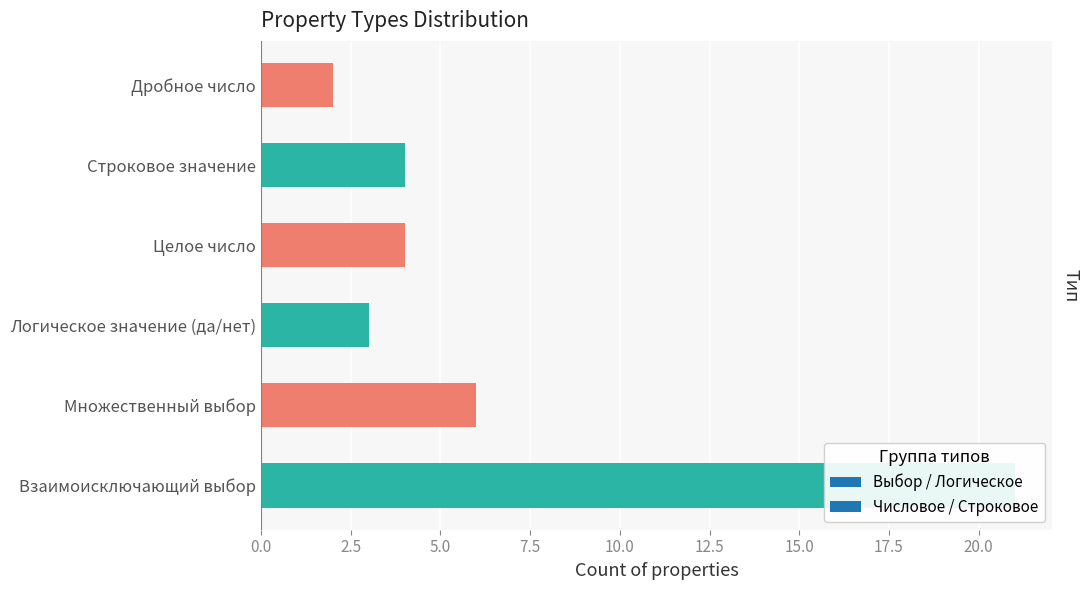

What is the difference between the maximum and minimum values?

19